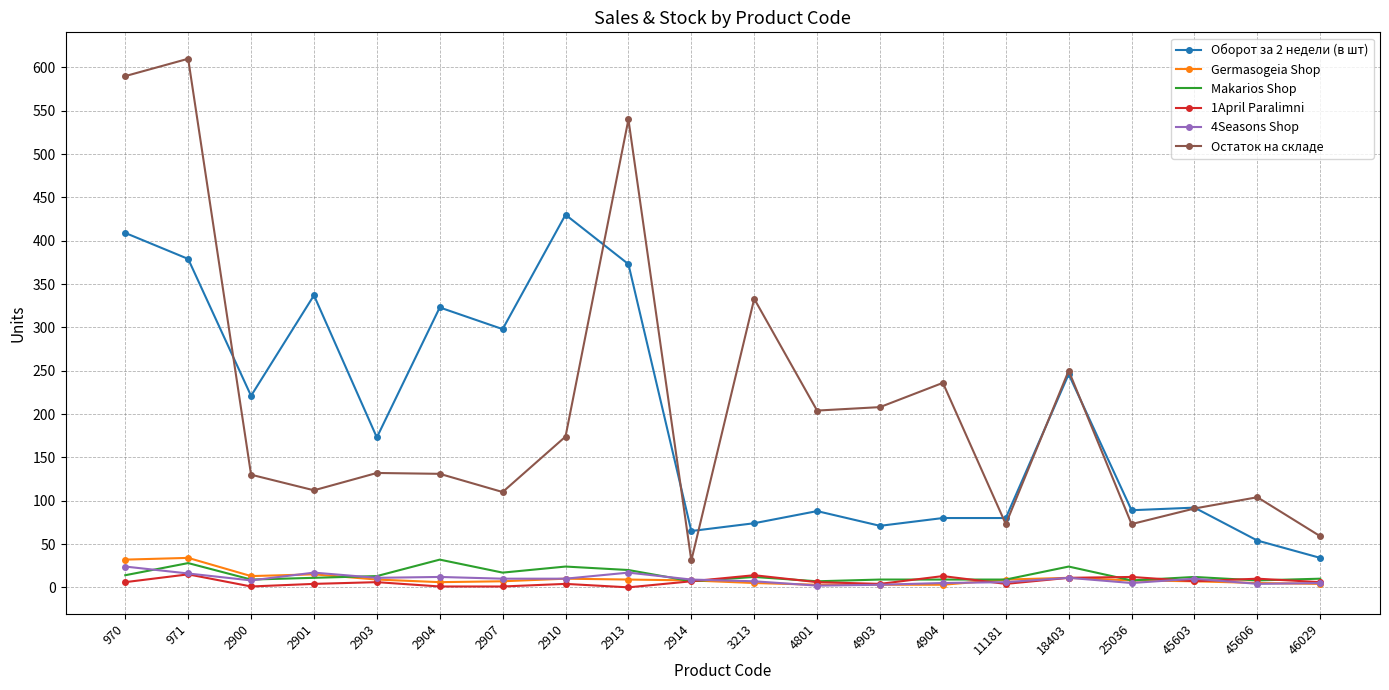

Is it true that 4Seasons Shop equals 12 at 2904?

True